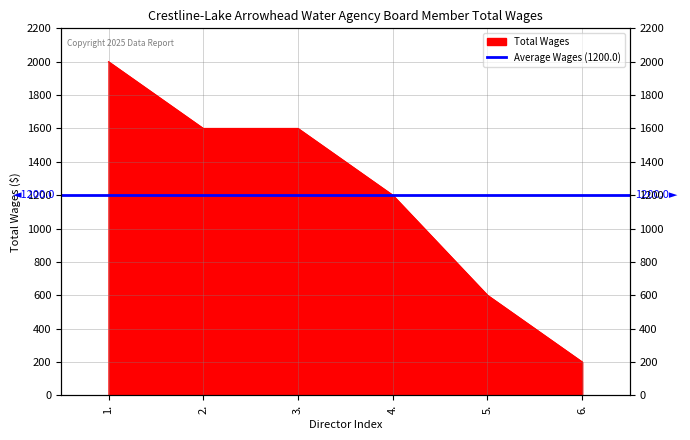

What position from the left is 2.?

2